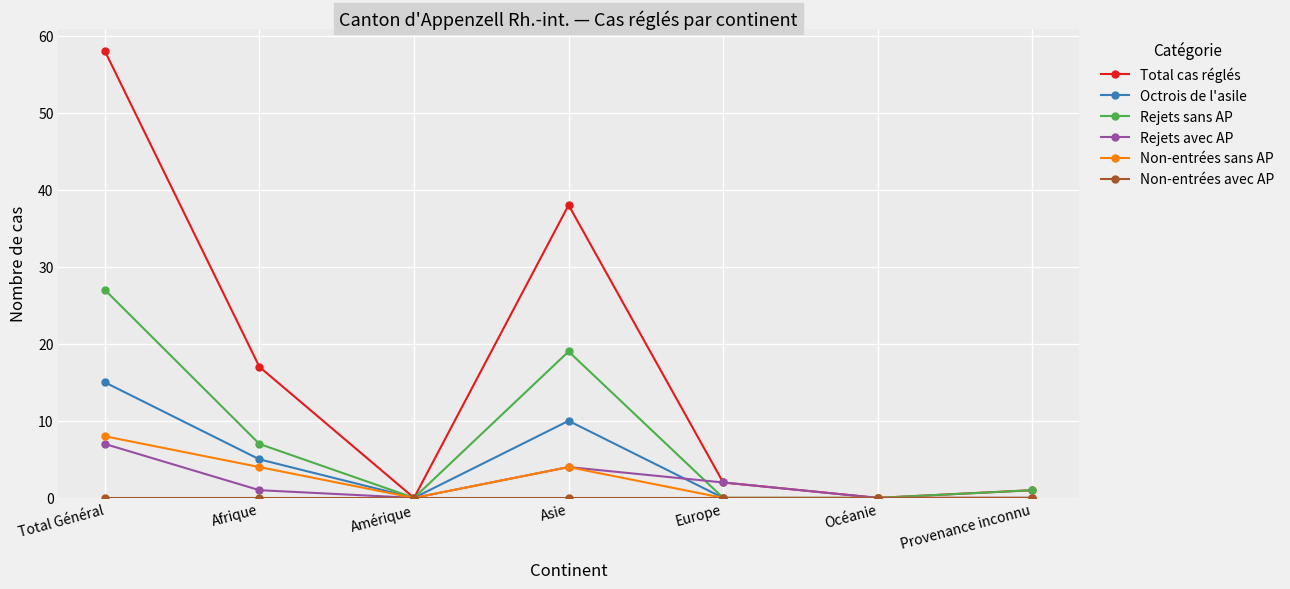

The value of Octrois de l'asile at Amérique is 0. True or false?

True